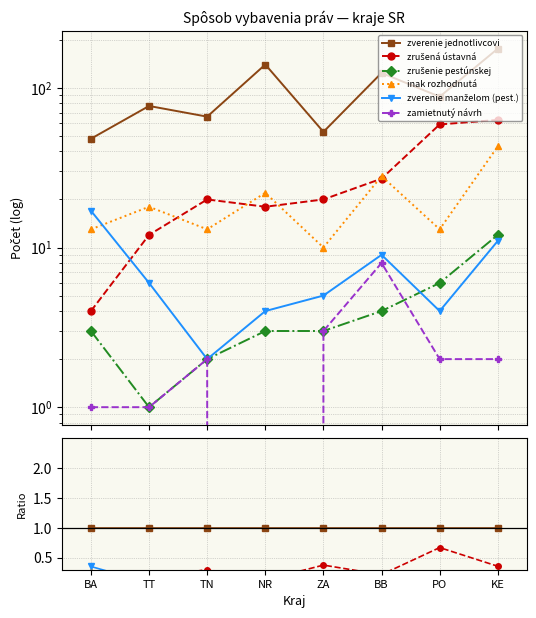

True or false: zrušená ústavná has a value of 0.1 at KE.

False